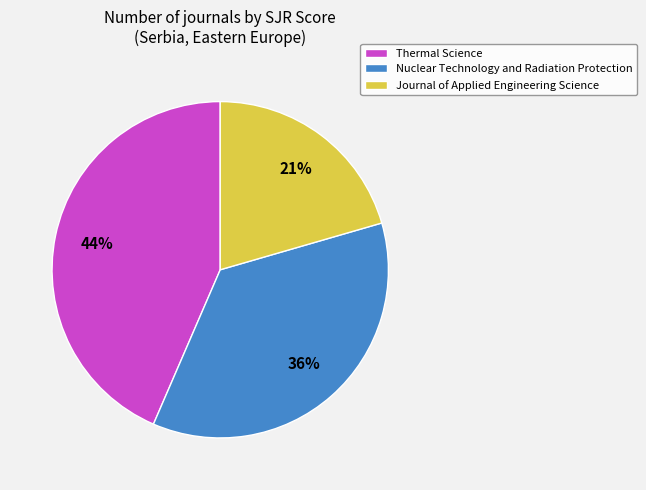

Rank the categories by value from highest to lowest.

Thermal Science, Nuclear Technology and Radiation Protection, Journal of Applied Engineering Science